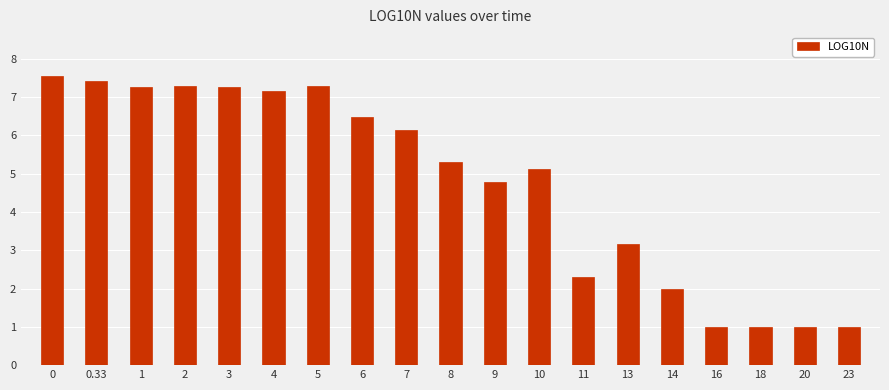

What is the ratio of the value at 13 to the value at 8?

0.6